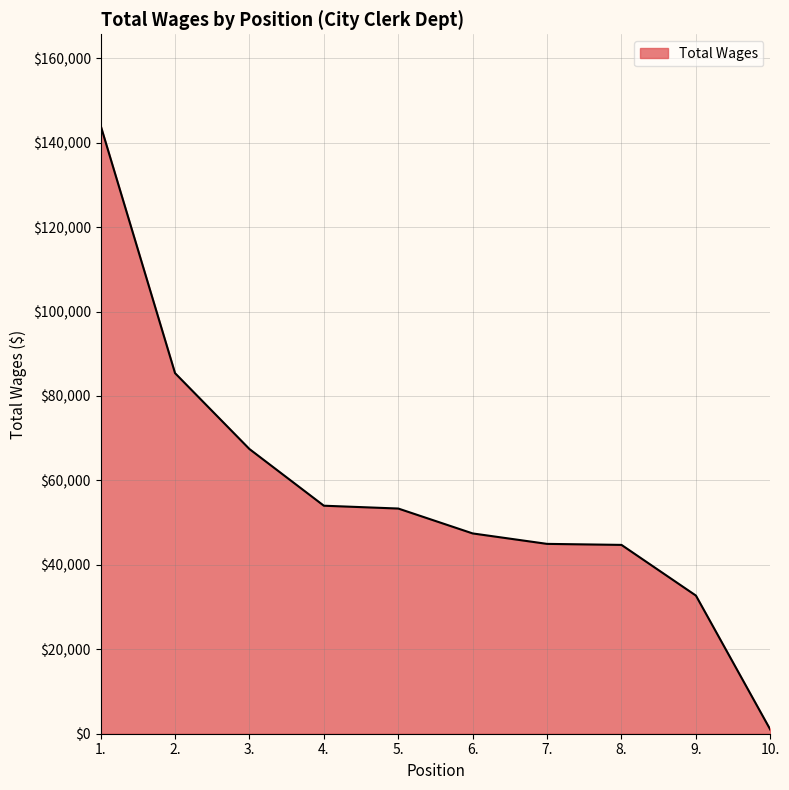

What is the sum of the values at 3. and 6.?

114889